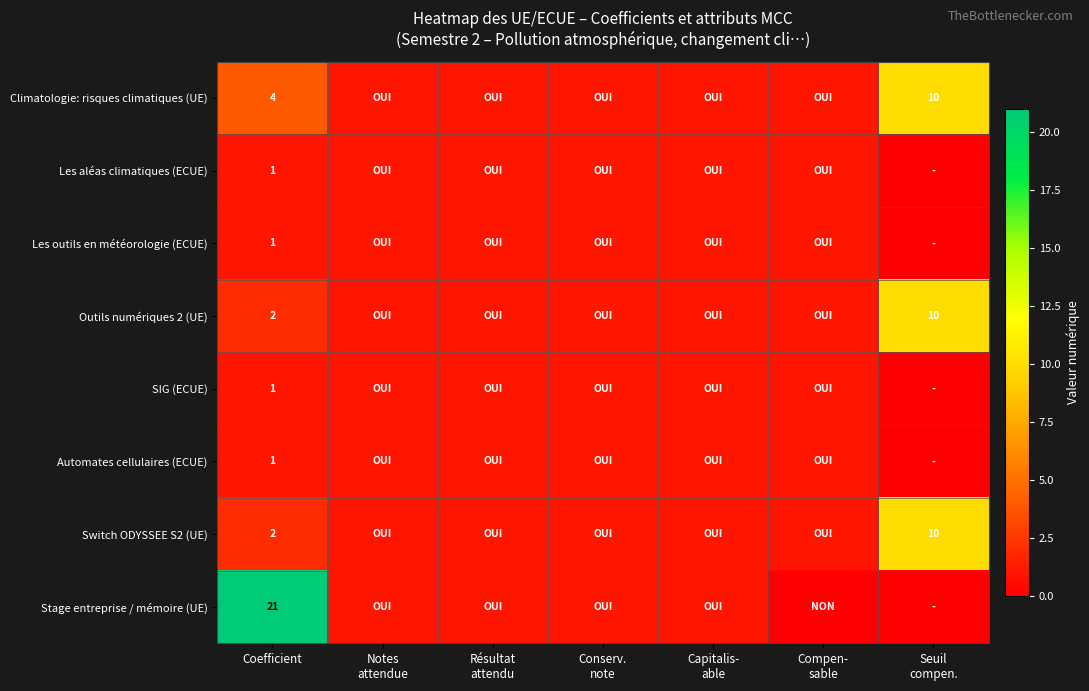

Count the number of categories in the chart.

7